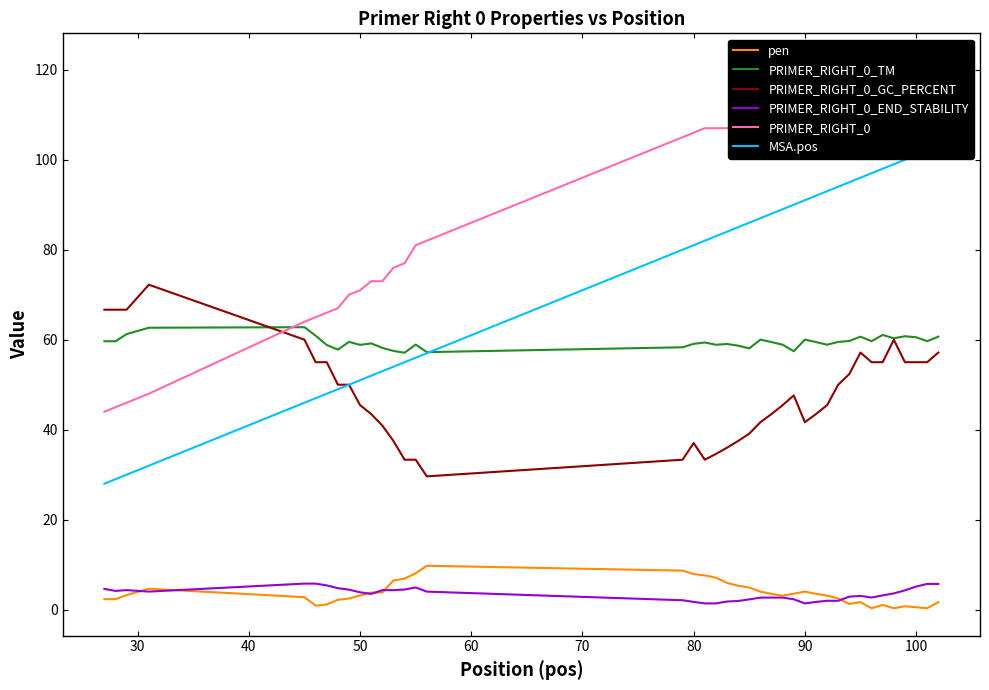

What is the greatest value displayed?

122.0